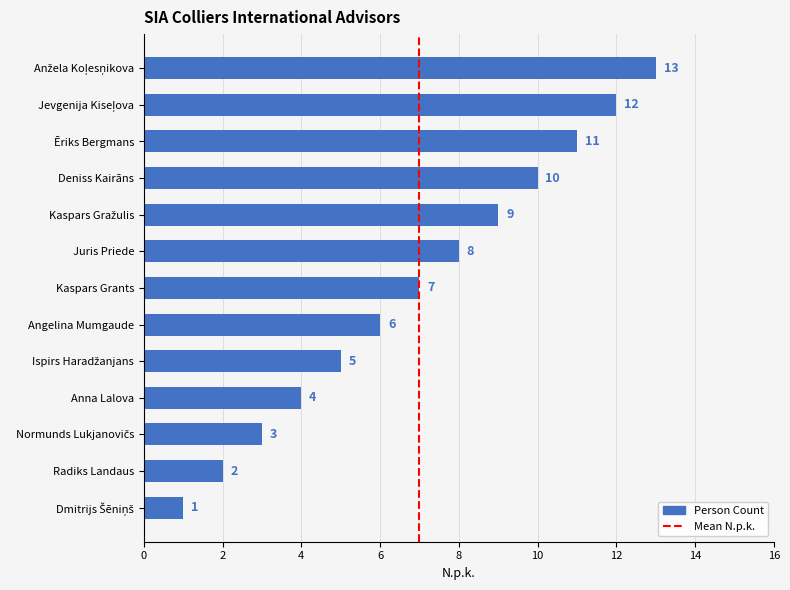

Does the chart contain any negative values?

No